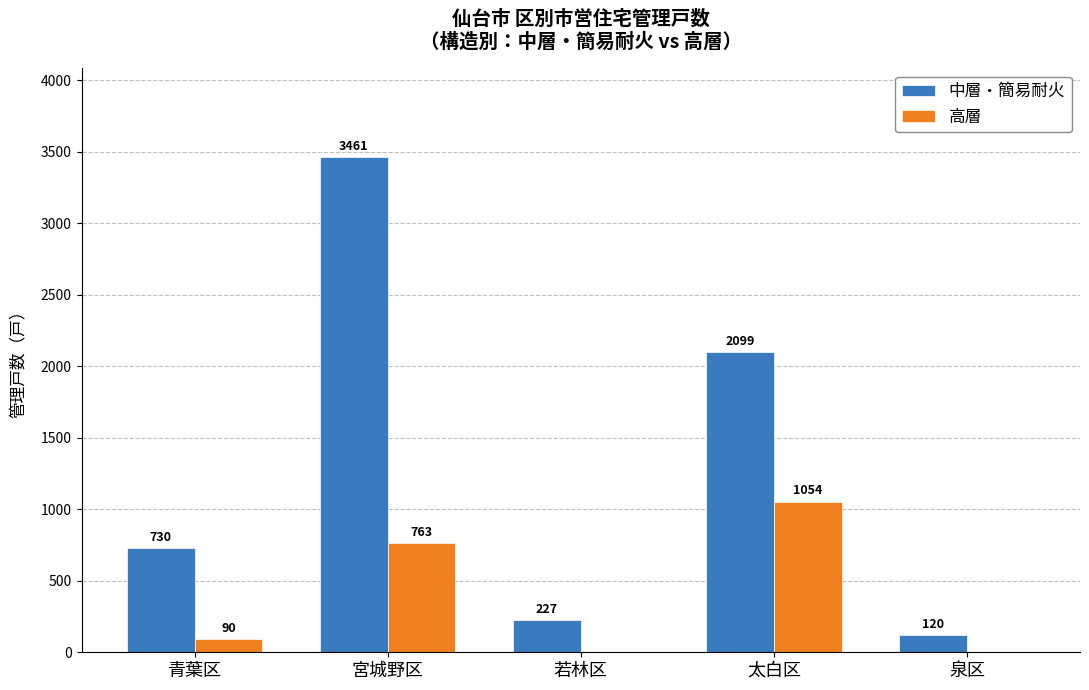

Which category has the highest value in the 中層・簡易耐火 series?

宮城野区